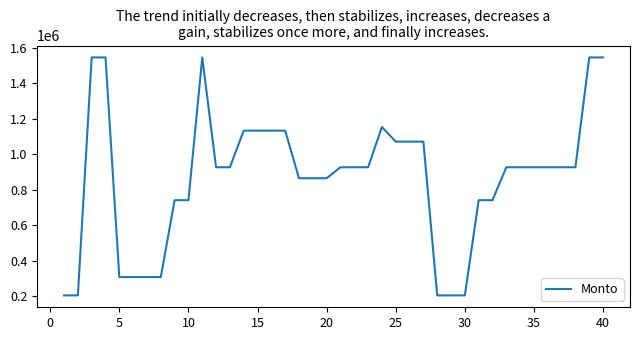

What is the difference between the maximum and minimum values?

1340183